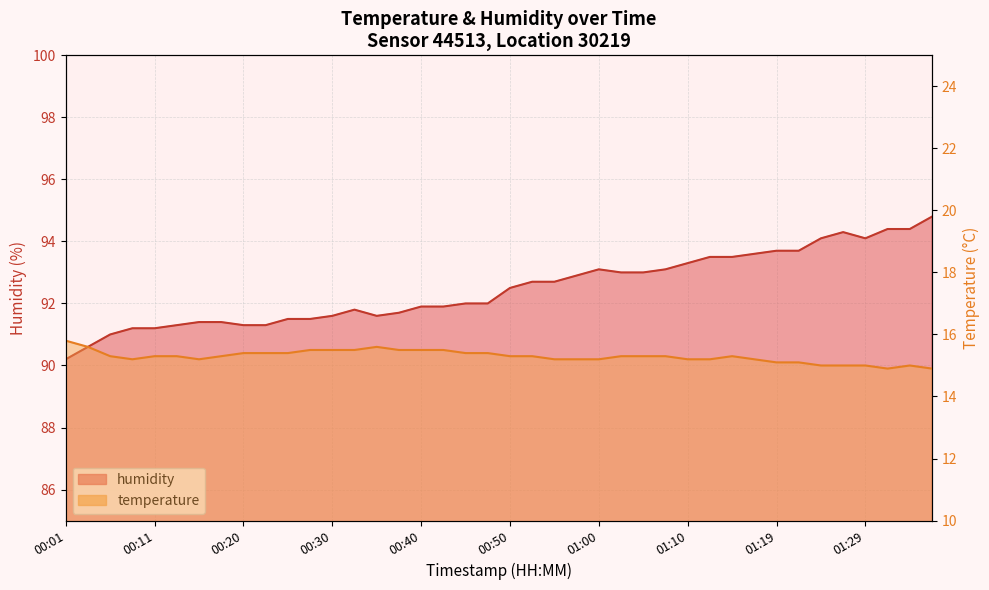

Where is the first local minimum for humidity?

00:35